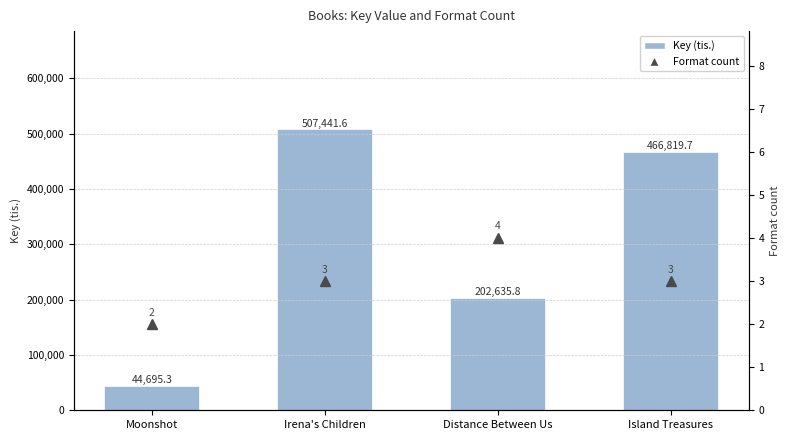

Reading right to left, transcribe all the data shown in this chart.

Key (tis.): Island Treasures=466819.7	Distance Between Us=202635.8	Irena's Children=507441.6	Moonshot=44695.3
Format count: Island Treasures=3.0	Distance Between Us=4.0	Irena's Children=3.0	Moonshot=2.0